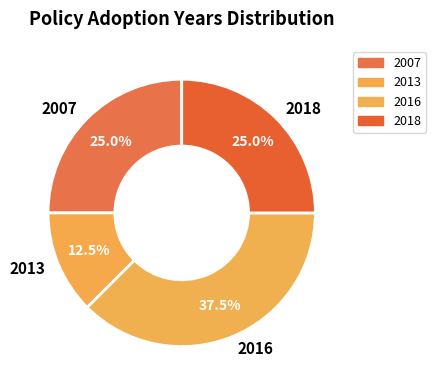

What is the smallest slice in the pie chart?

2013